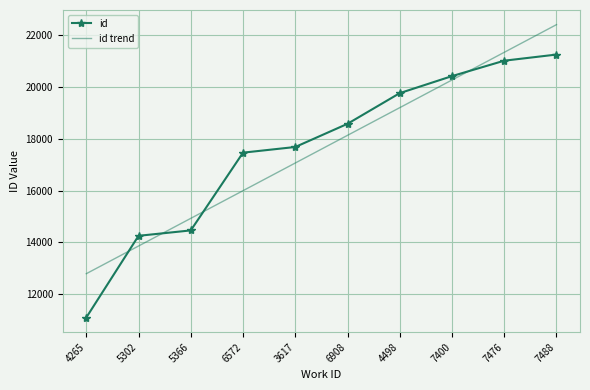

At which label is id closest to 16171?

6572